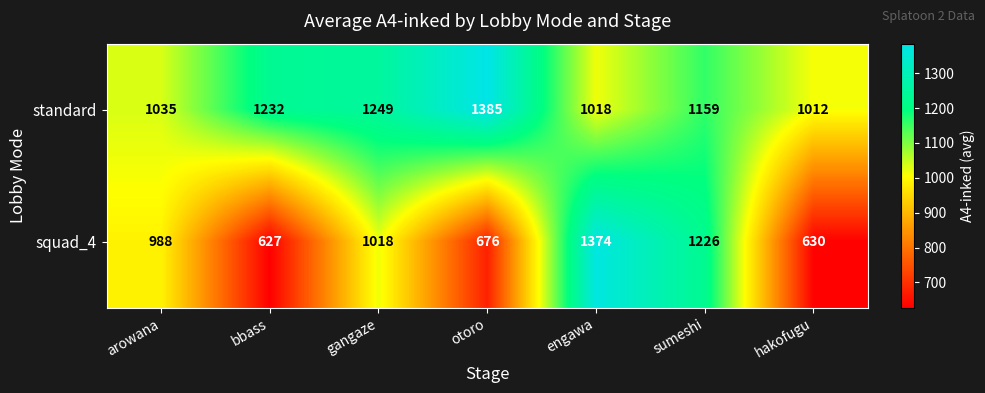

What is the difference between the standard values at engawa and hakofugu?

6